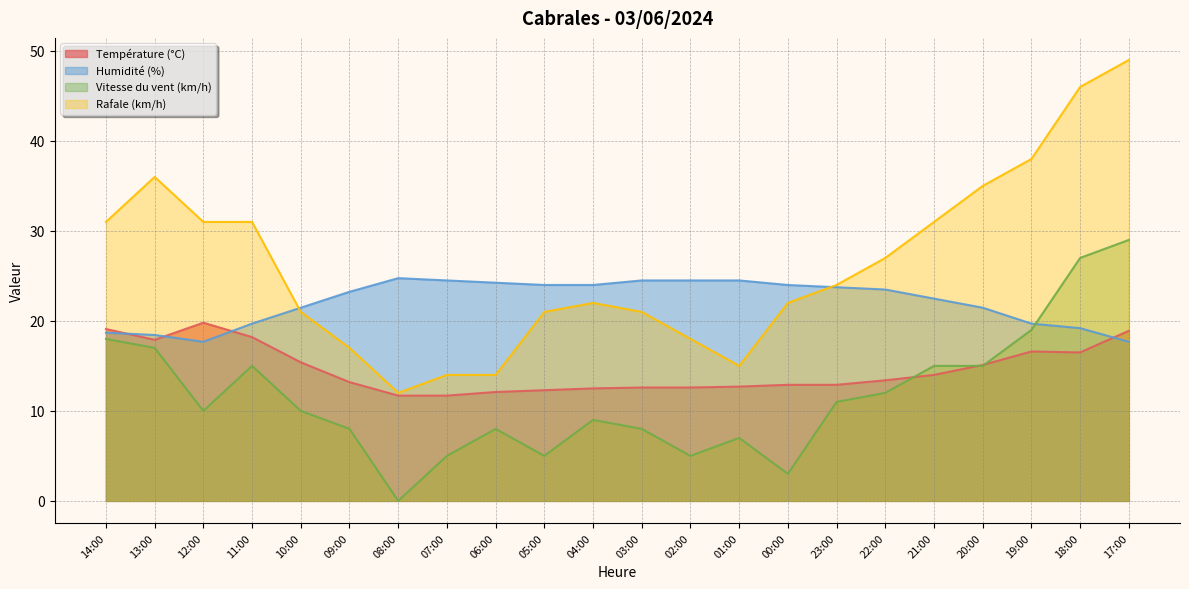

Reading right to left, transcribe all the data shown in this chart.

Température (°C): 18.9	16.5	16.6	15.1	14.0	13.4	12.9	12.9	12.7	12.6	12.6	12.5	12.3	12.1	11.7	11.7	13.2	15.4	18.2	19.8	17.9	19.1
Humidité (%): 17.7	19.2	19.7	21.5	22.5	23.5	23.7	24.0	24.5	24.5	24.5	24.0	24.0	24.2	24.5	24.8	23.2	21.5	19.7	17.7	18.4	18.7
Vitesse du vent (km/h): 29.0	27.0	19.0	15.0	15.0	12.0	11.0	3.0	7.0	5.0	8.0	9.0	5.0	8.0	5.0	0.0	8.0	10.0	15.0	10.0	17.0	18.0
Rafale (km/h): 49.0	46.0	38.0	35.0	31.0	27.0	24.0	22.0	15.0	18.0	21.0	22.0	21.0	14.0	14.0	12.0	17.0	21.0	31.0	31.0	36.0	31.0